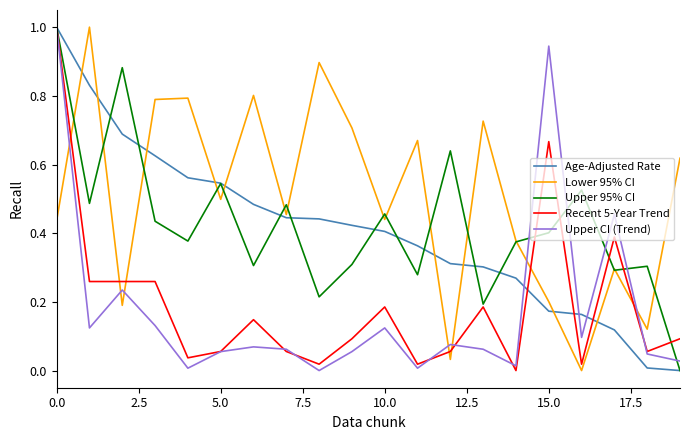

How many intersections are there between Lower 95% CI and Upper CI (Trend)?

7